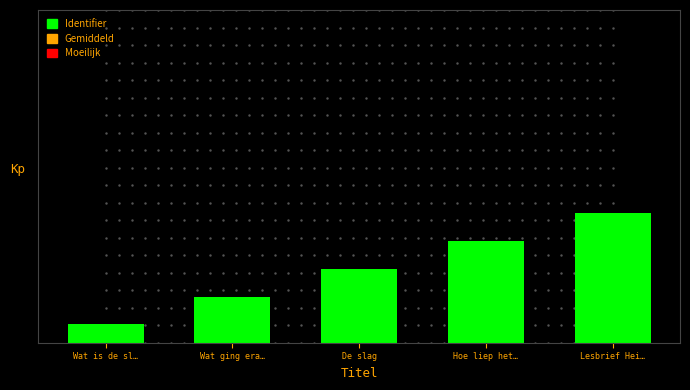

How many bars are there in total?

5